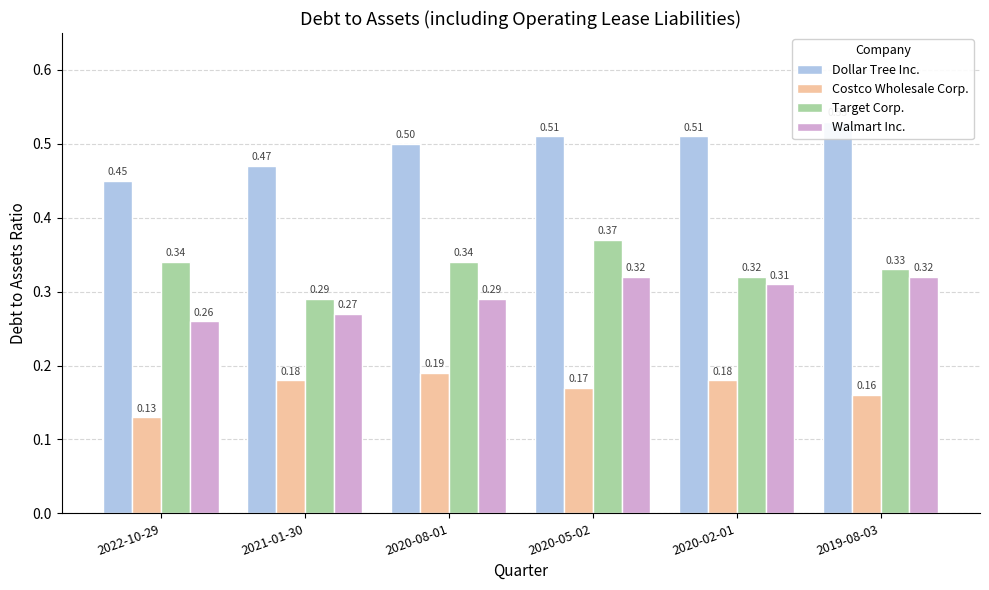

At which category is the sum across all series the highest?

2020-05-02